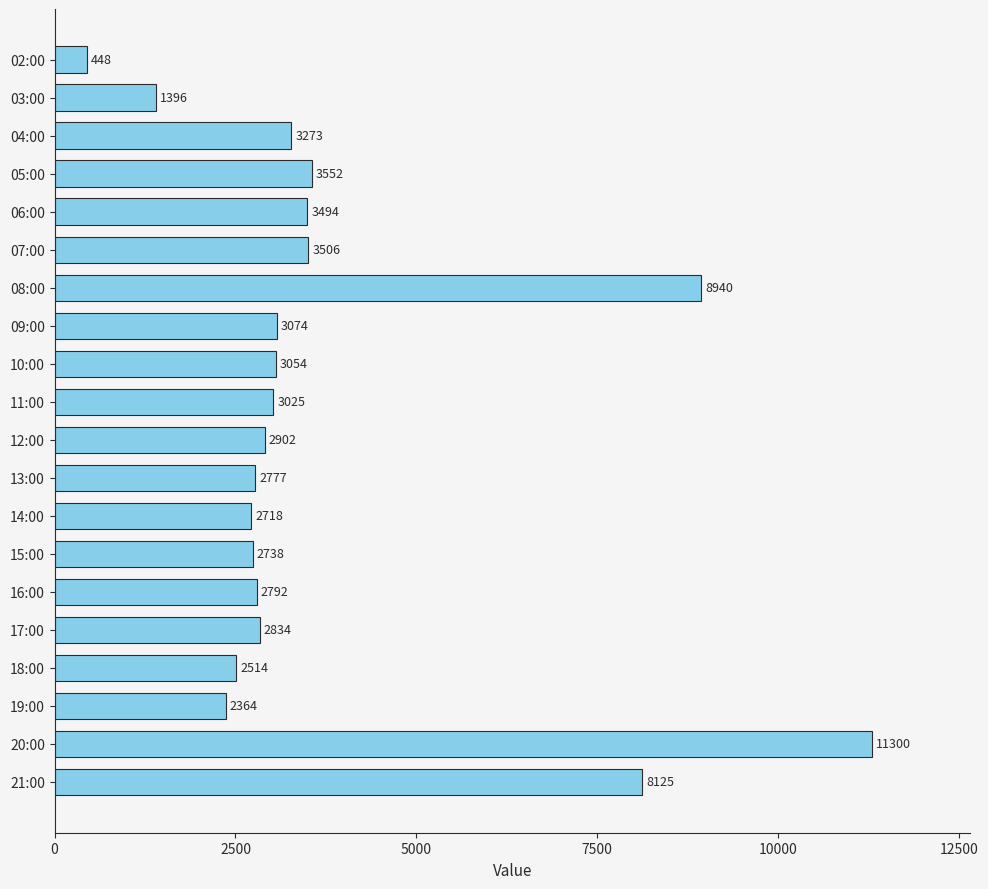

The chart shows a value of 2076 at 09:00. True or false?

False